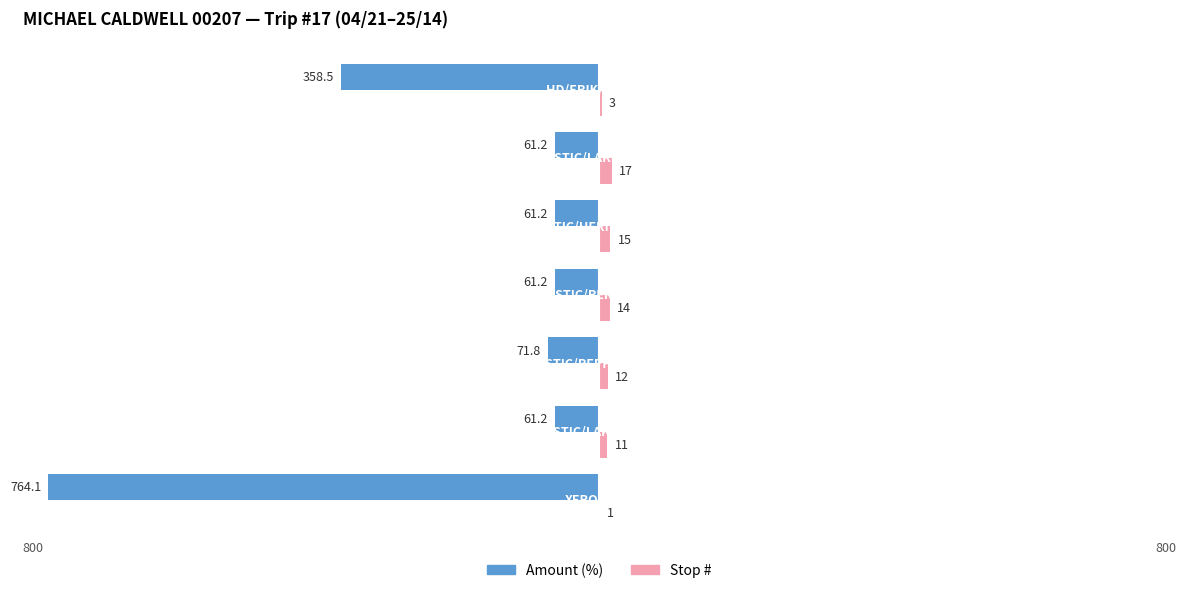

What are all the series names shown in the legend?

Amount (%), Stop #